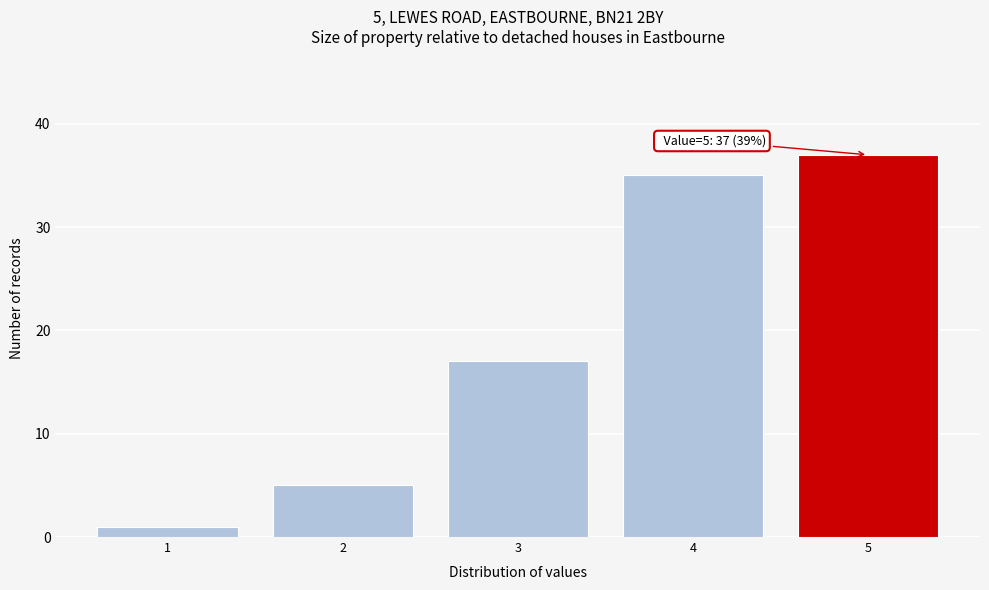

Reading left to right, list all the values displayed in this chart.

1=1	2=5	3=17	4=35	5=37